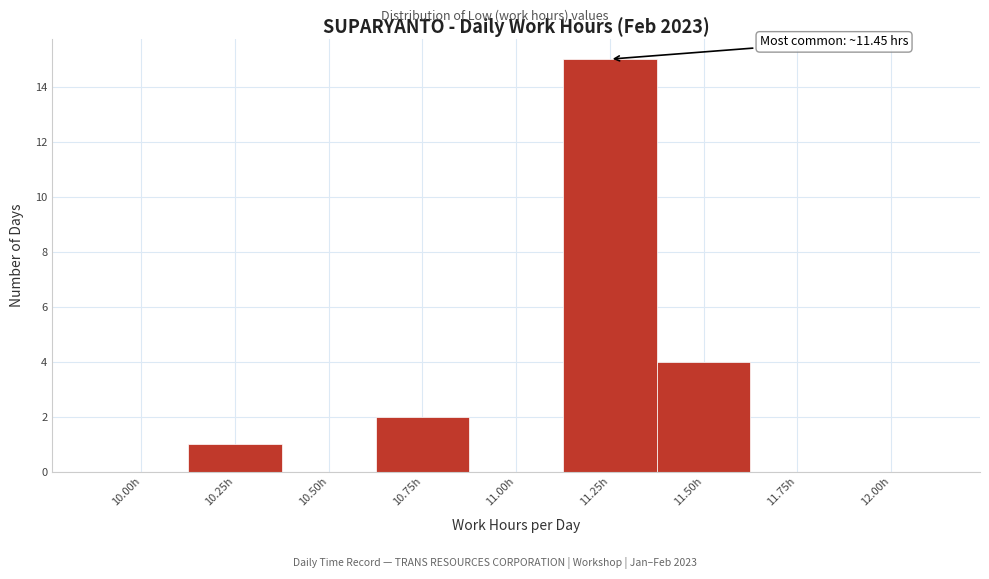

Reading left to right, extract all data points from this chart.

10.00h=0	10.25h=1	10.50h=0	10.75h=2	11.00h=0	11.25h=15	11.50h=4	11.75h=0	12.00h=0